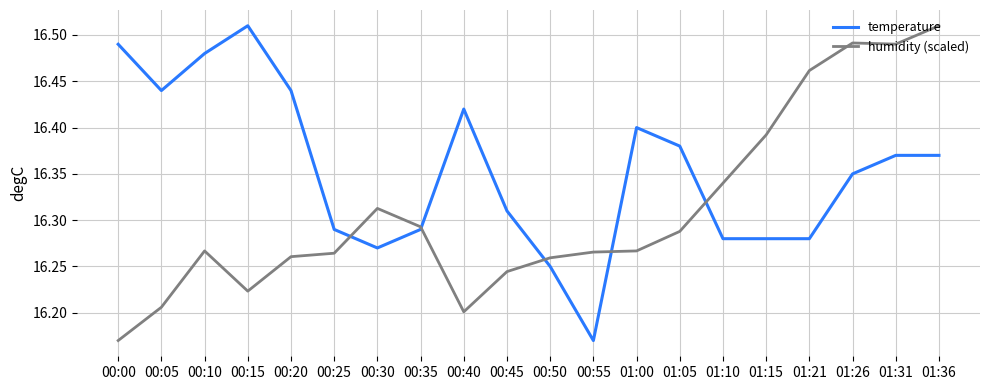

What is the sum of the temperature values at 01:05 and 01:15?

32.7